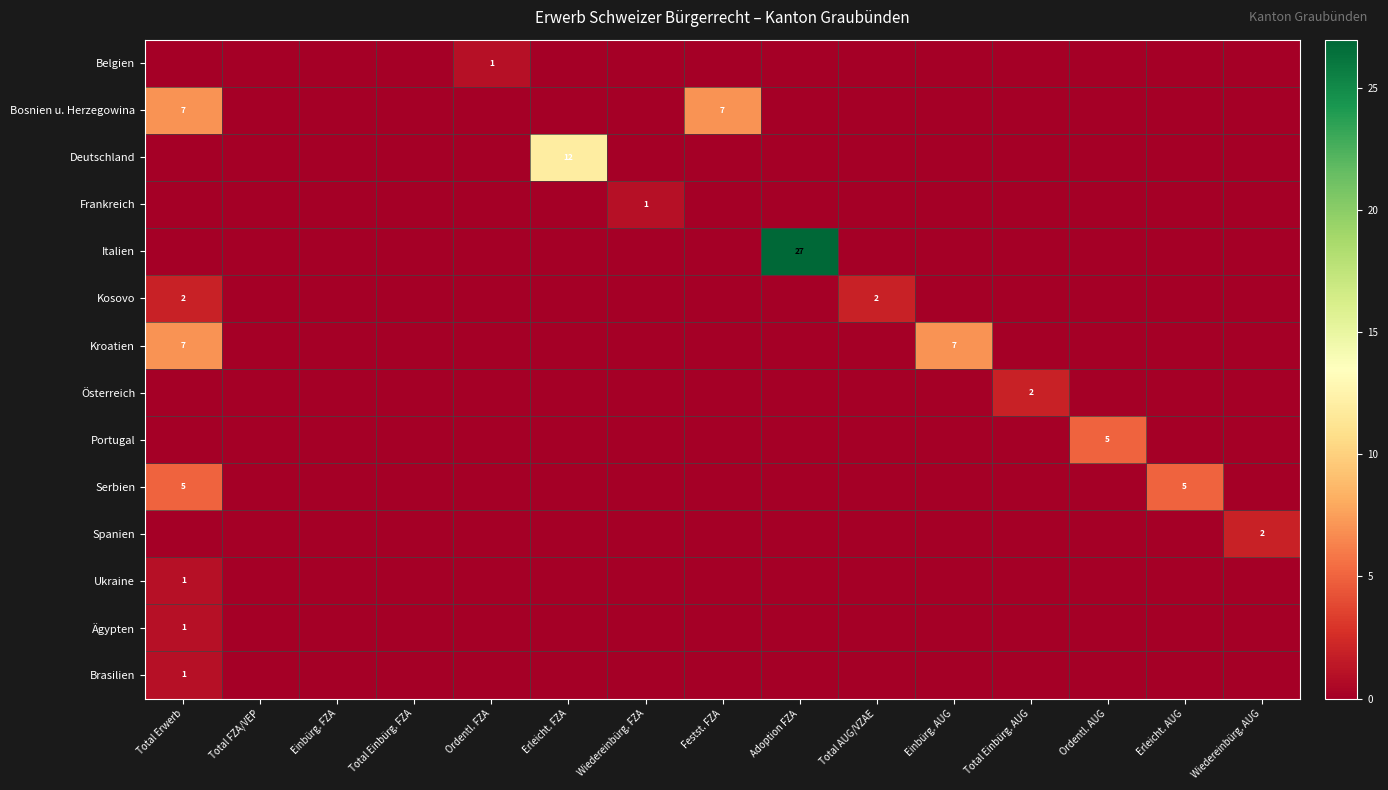

List the labels in order of Brasilien value, largest first.

Total Erwerb, Total FZA/VEP, Einbürg. FZA, Total Einbürg. FZA, Ordentl. FZA, Erleicht. FZA, Wiedereinbürg. FZA, Festst. FZA, Adoption FZA, Total AUG/VZAE, Einbürg. AUG, Total Einbürg. AUG, Ordentl. AUG, Erleicht. AUG, Wiedereinbürg. AUG